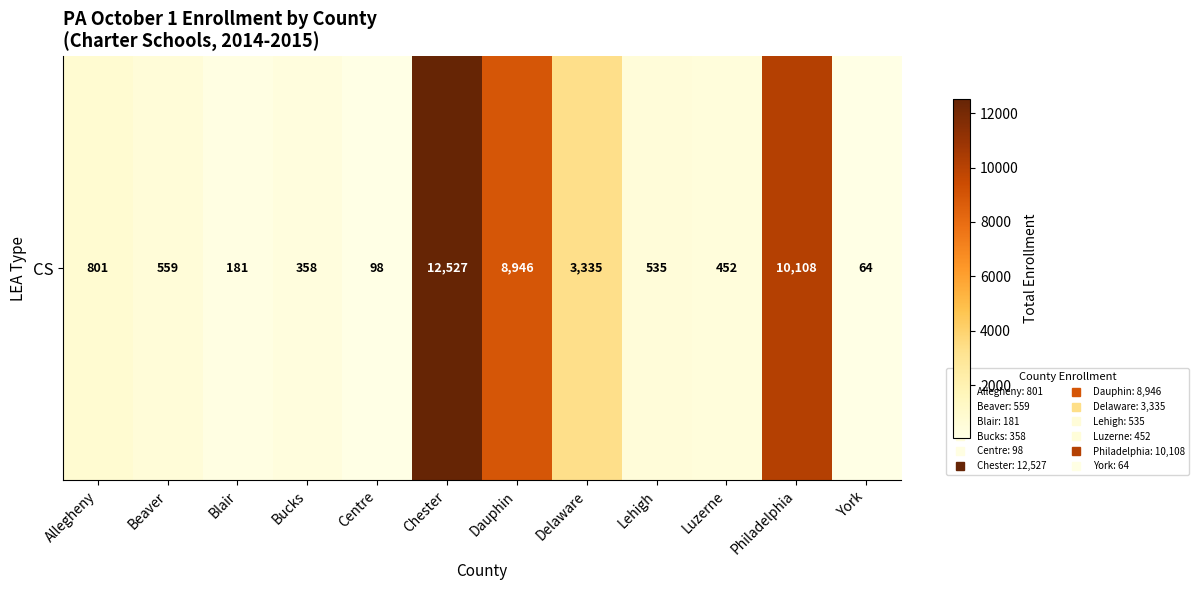

True or false: the data shows 452 at Luzerne.

True